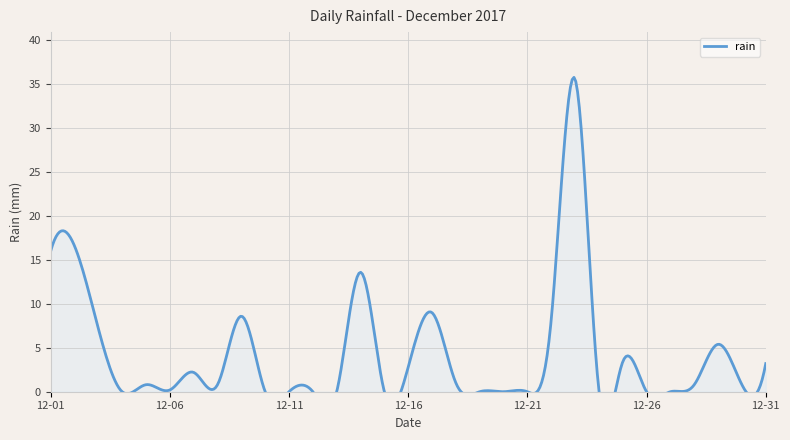

How many points are lower than both their immediate neighbors (excluding endpoints)?

6